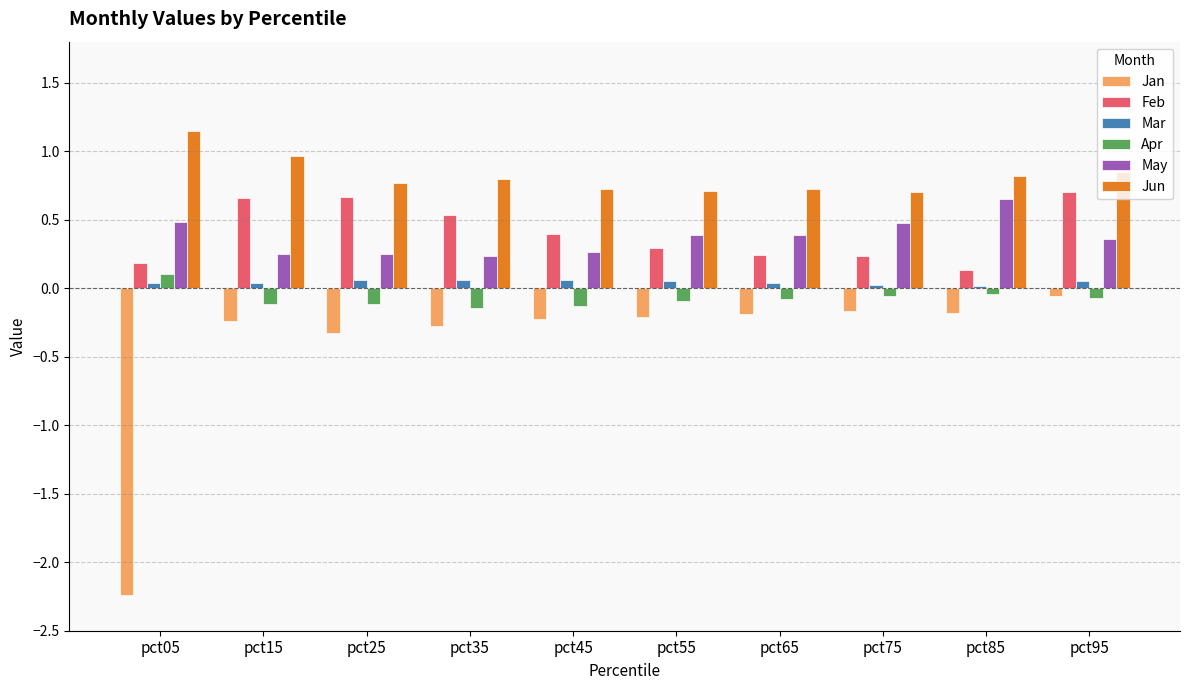

How many data points does each series have?

10